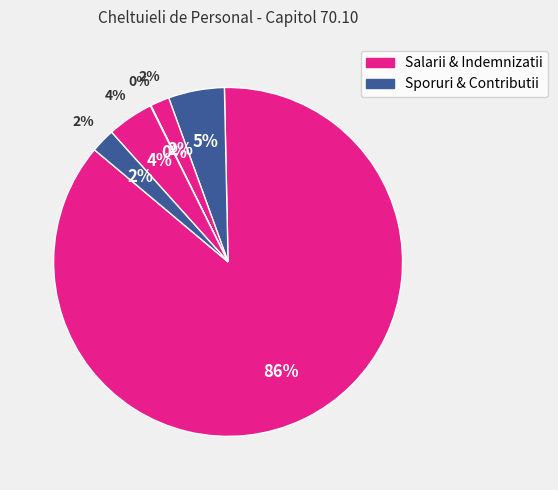

To the nearest percent, what is the combined percentage of 10.01.01 Salarii de baza and 10.01.13 Drepturi delegare?

87%